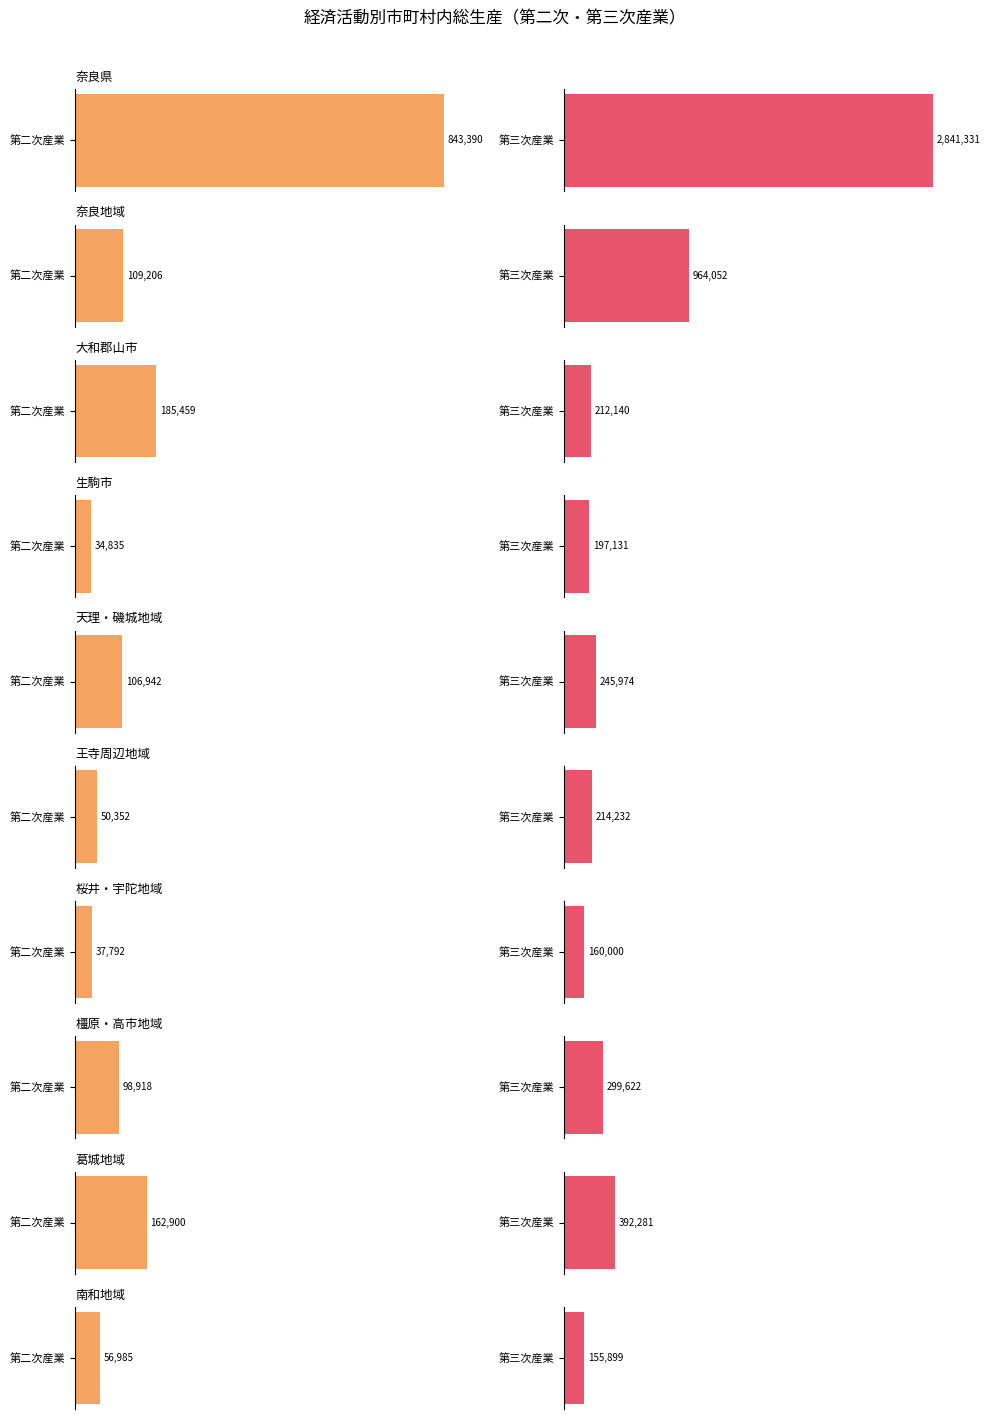

At which label is 第二次産業 closest to 439112?

大和郡山市